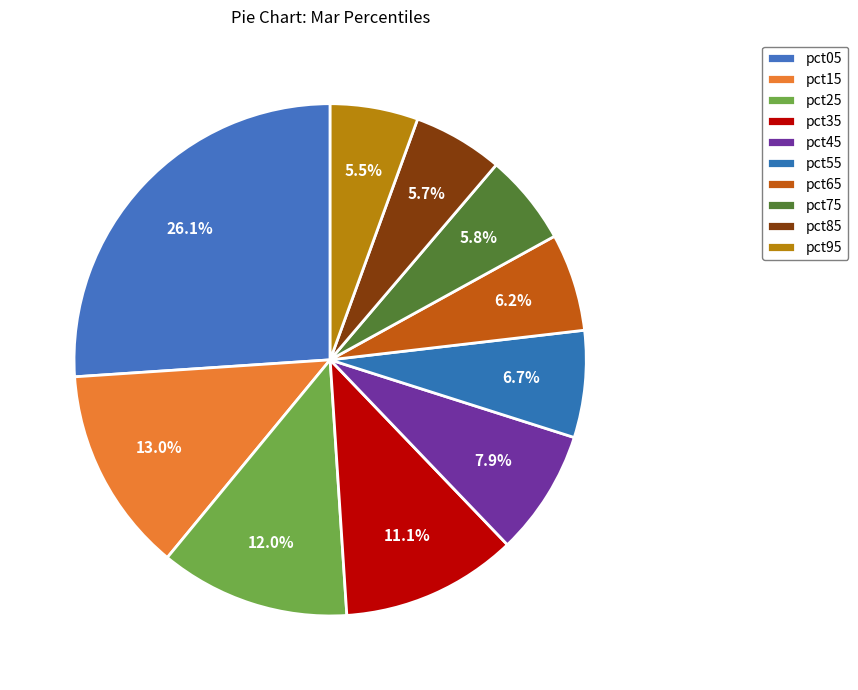

How much of the chart is everything except pct65?

93.8%